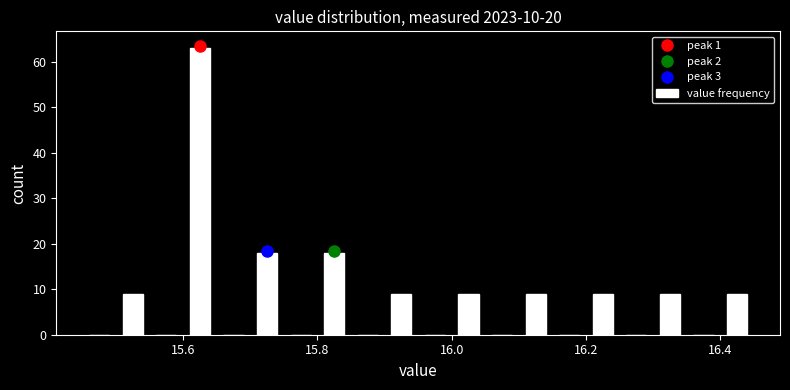

Read against the x-axis, roughly where is the centre of the tallest bar?

15.62